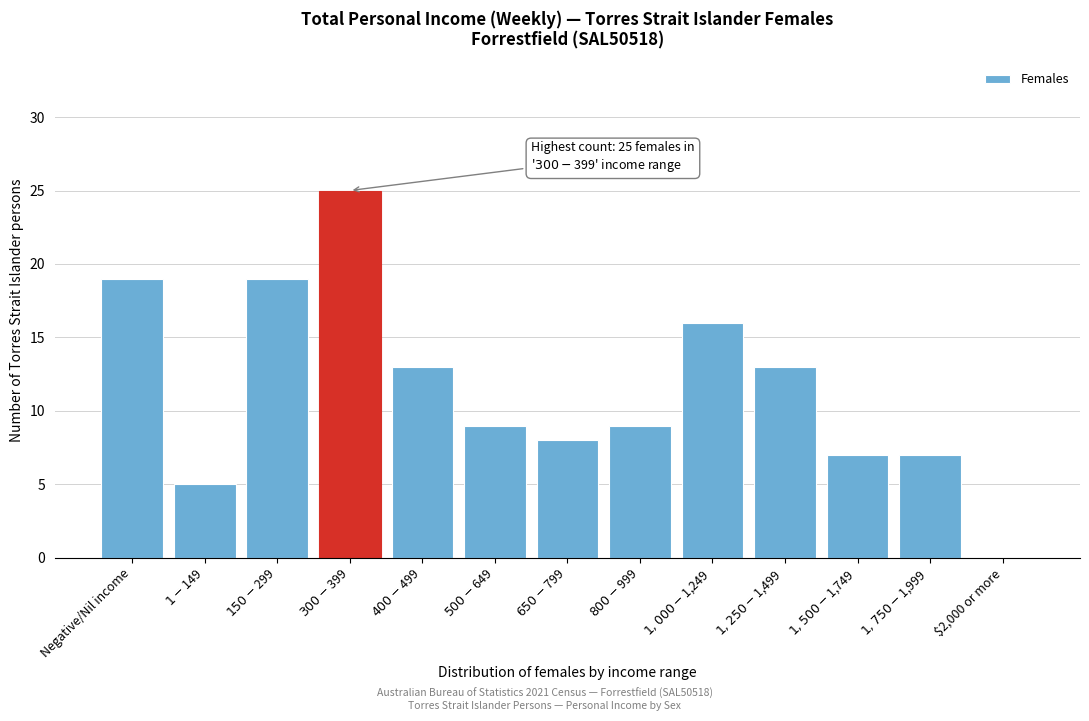

What is the sum of all values?

150